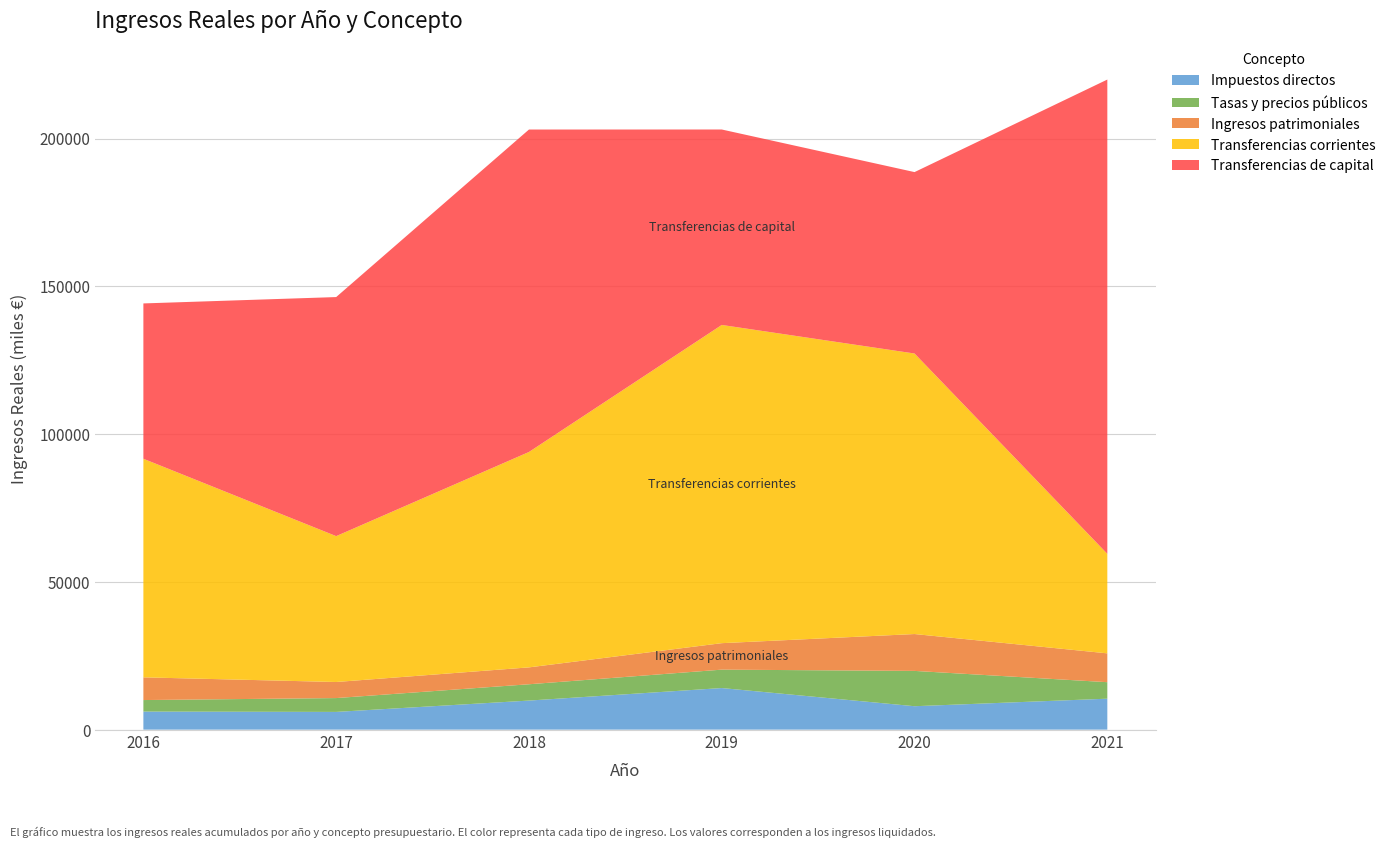

Reading left to right, list all the values displayed in this chart.

Impuestos directos: 2016=6112.5	2017=5999.5	2018=9832.4	2019=14072.8	2020=7924.2	2021=10471.9
Tasas y precios públicos: 2016=3896.1	2017=4680.9	2018=5521.0	2019=6226.7	2020=11947.2	2021=5582.7
Ingresos patrimoniales: 2016=7682.9	2017=5437.0	2018=5710.9	2019=8956.9	2020=12473.6	2021=9755.0
Transferencias corrientes: 2016=73956.7	2017=49356.4	2018=72878.3	2019=107666.4	2020=94911.8	2021=33668.0
Transferencias de capital: 2016=52554.1	2017=80880.4	2018=109093.9	2019=66125.8	2020=61380.8	2021=160466.7